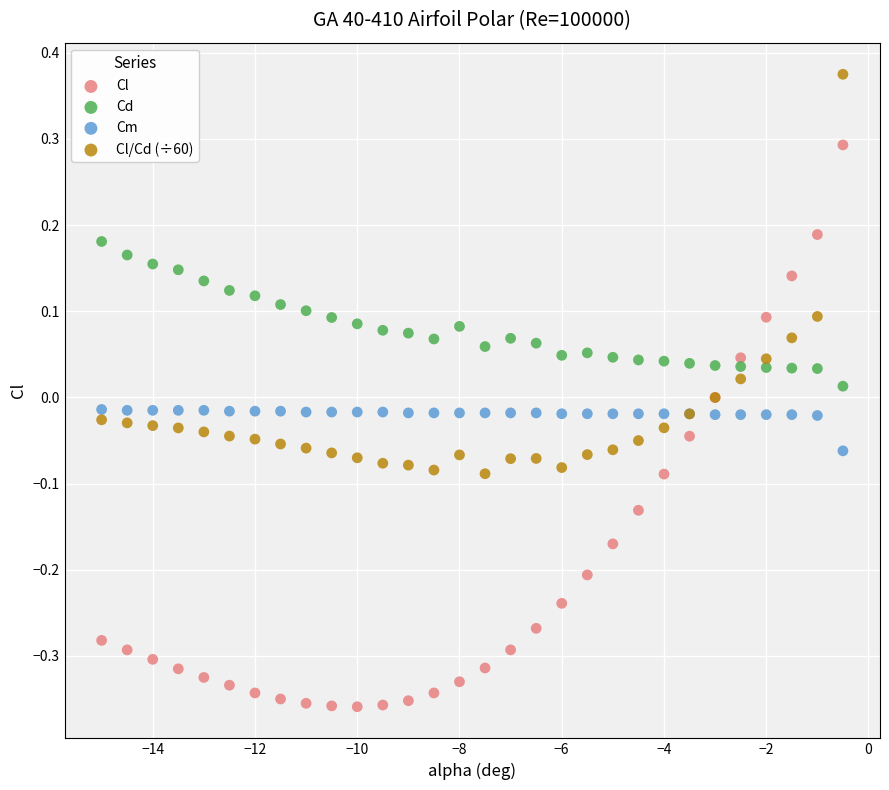

Which series has the largest Y range (max minus min)?

Cl